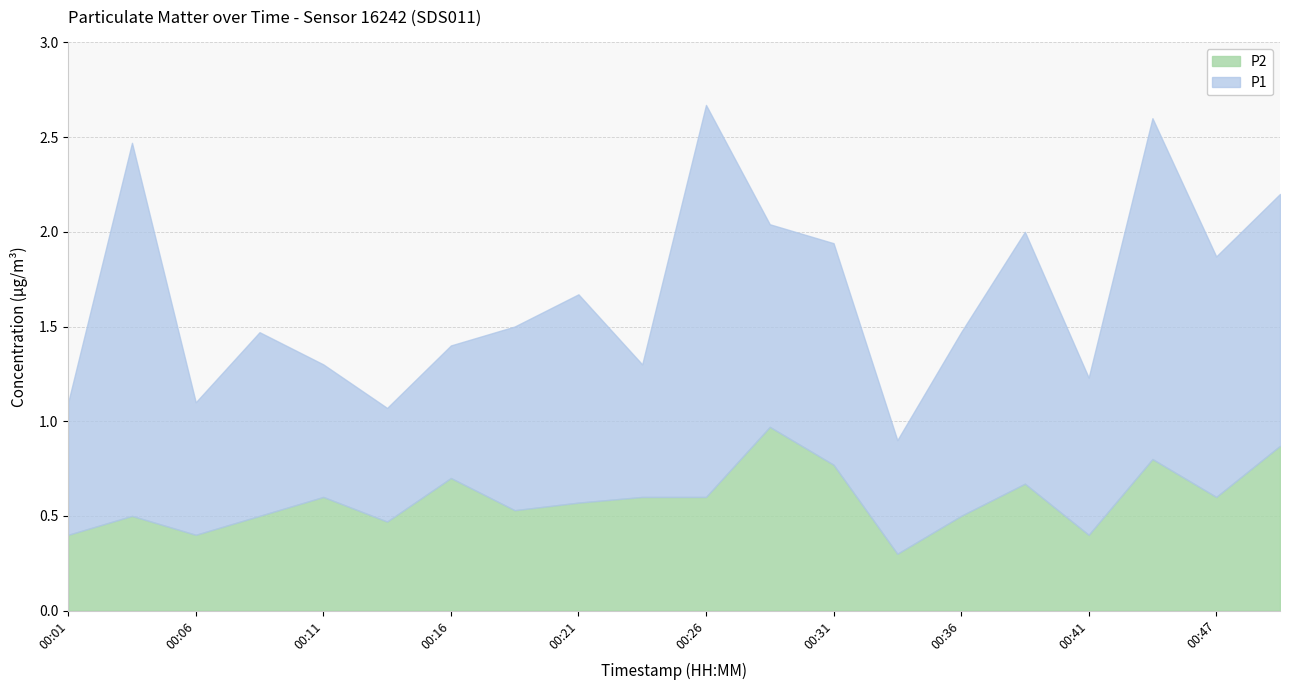

Does the chart display data point markers on the line(s)?

No